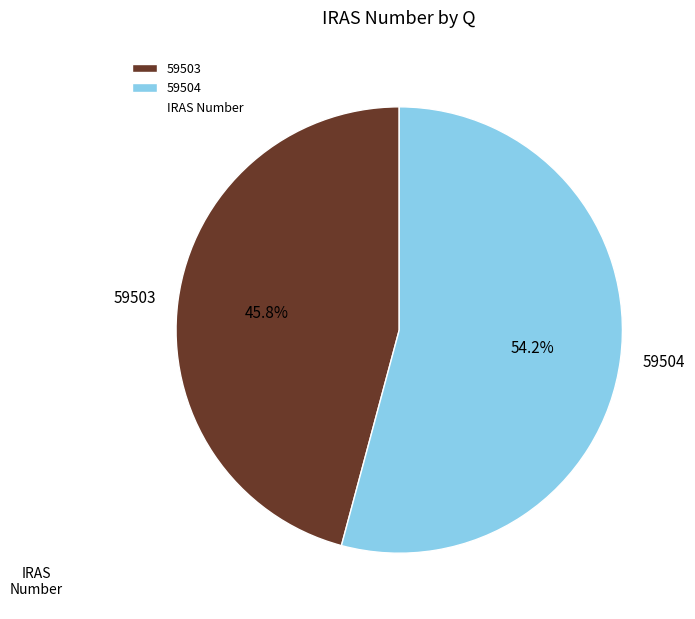

What is the ratio of the value at 59504 to the value at 59503?

1.2